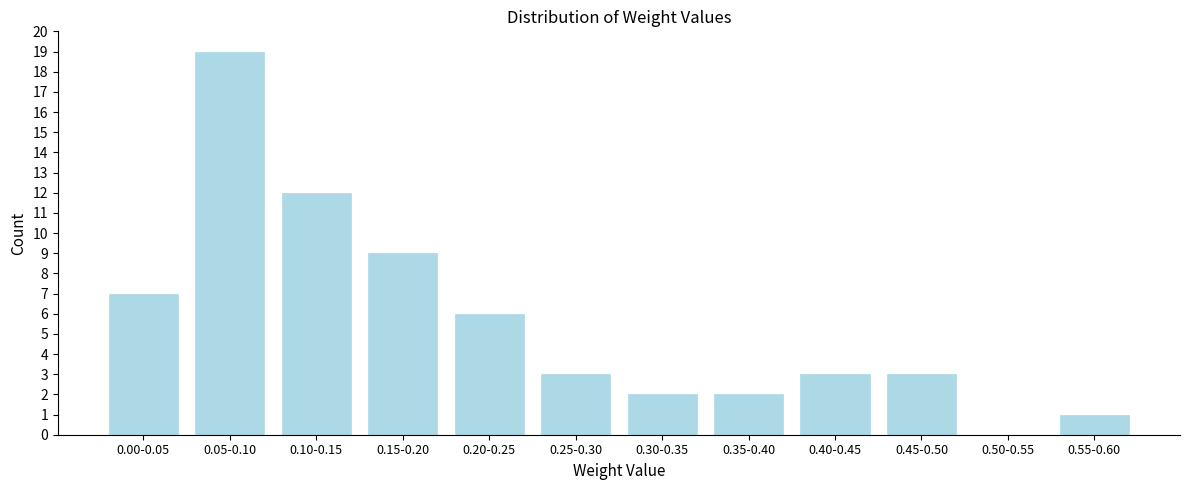

Reading left to right, list all the values displayed in this chart.

0.00-0.05=7	0.05-0.10=19	0.10-0.15=12	0.15-0.20=9	0.20-0.25=6	0.25-0.30=3	0.30-0.35=2	0.35-0.40=2	0.40-0.45=3	0.45-0.50=3	0.50-0.55=0	0.55-0.60=1